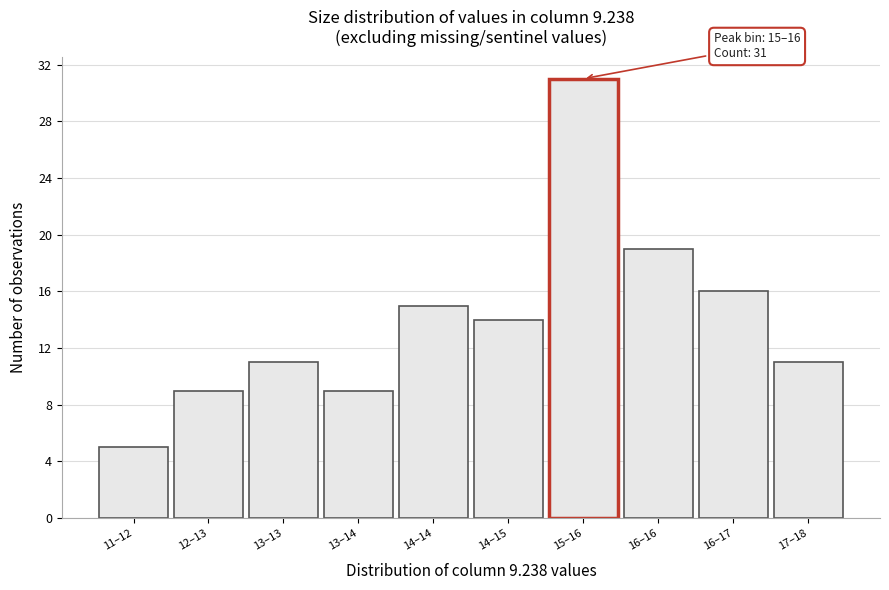

Reading right to left, extract all data points from this chart.

17–18=11	16–17=16	16–16=19	15–16=31	14–15=14	14–14=15	13–14=9	13–13=11	12–13=9	11–12=5